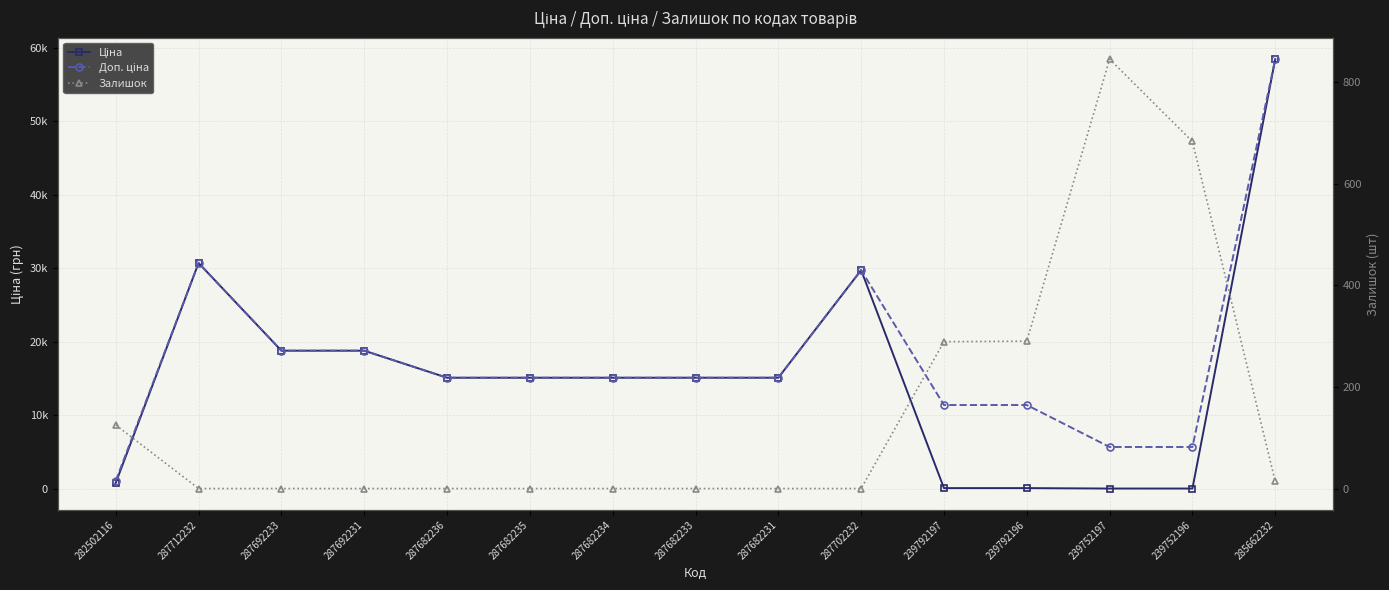

Is the value of Доп. ціна at 287692231 greater than the value of Ціна at 287682231?

Yes